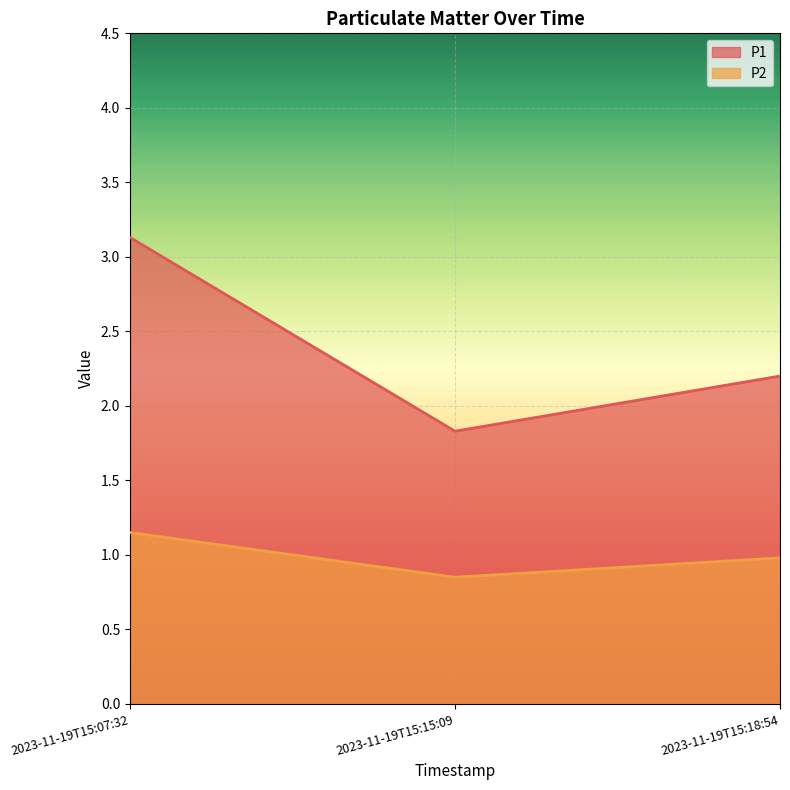

Is it true that P1 equals 1.8 at 2023-11-19T15:15:09?

True